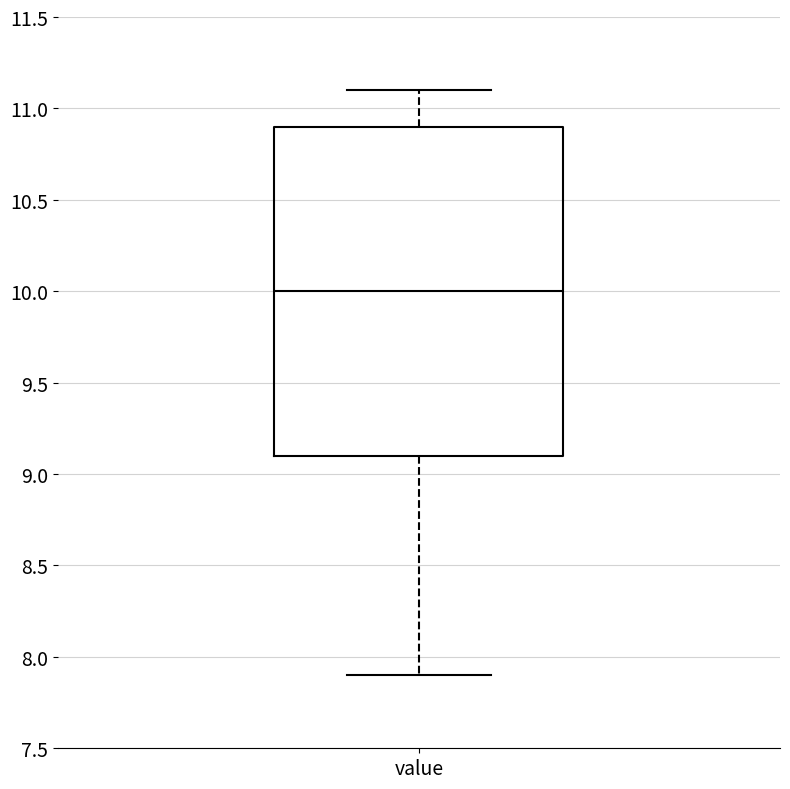

Transcribe this box plot: give where the median line is, the range the box spans, and where the two whiskers end, as read against the y-axis. The values are not printed on the chart, so give them approximately, as read against the axis.

median 10.0, box 9.1 to 10.9, whiskers 7.9 to 11.1